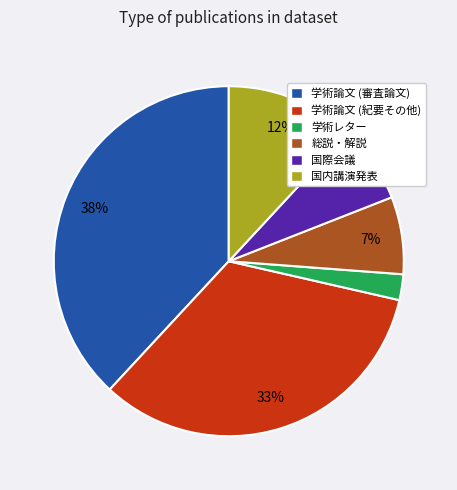

To the nearest percent, what is the combined percentage of 学術論文 (紀要その他) and 総説・解説?

40%